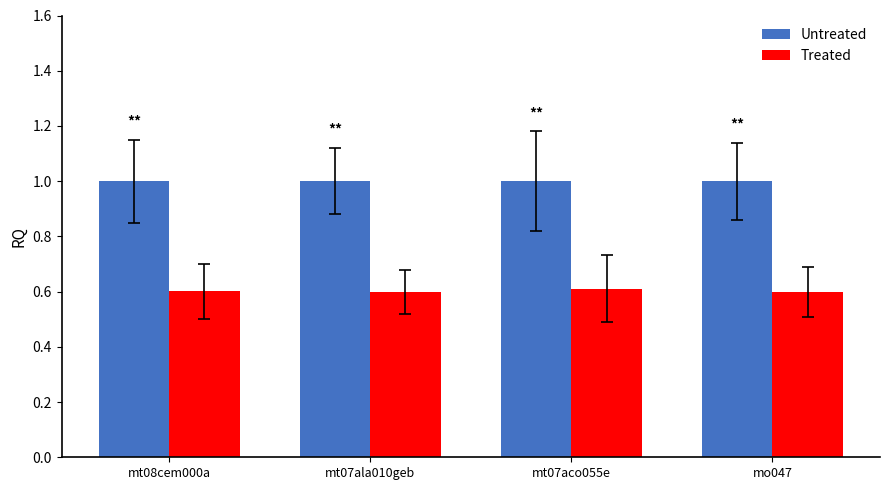

Reading left to right, extract all data points from this chart.

Untreated: mt08cem000a=1.0	mt07ala010geb=1.0	mt07aco055e=1.0	mo047=1.0
Treated: mt08cem000a=0.6	mt07ala010geb=0.6	mt07aco055e=0.6	mo047=0.6